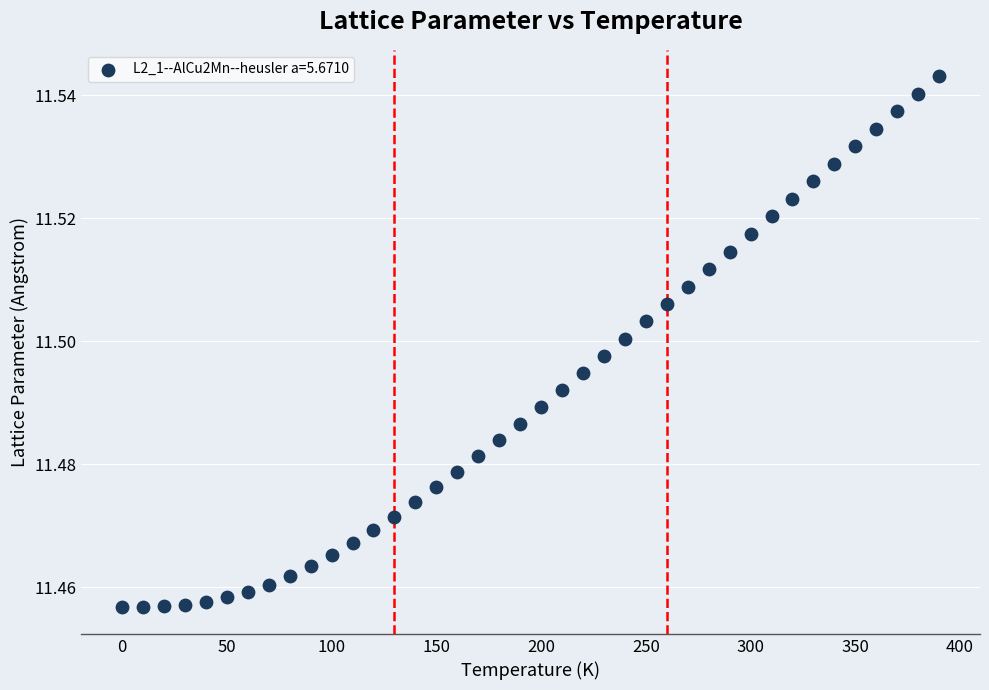

What is the range of X values (max minus min)?

390.0